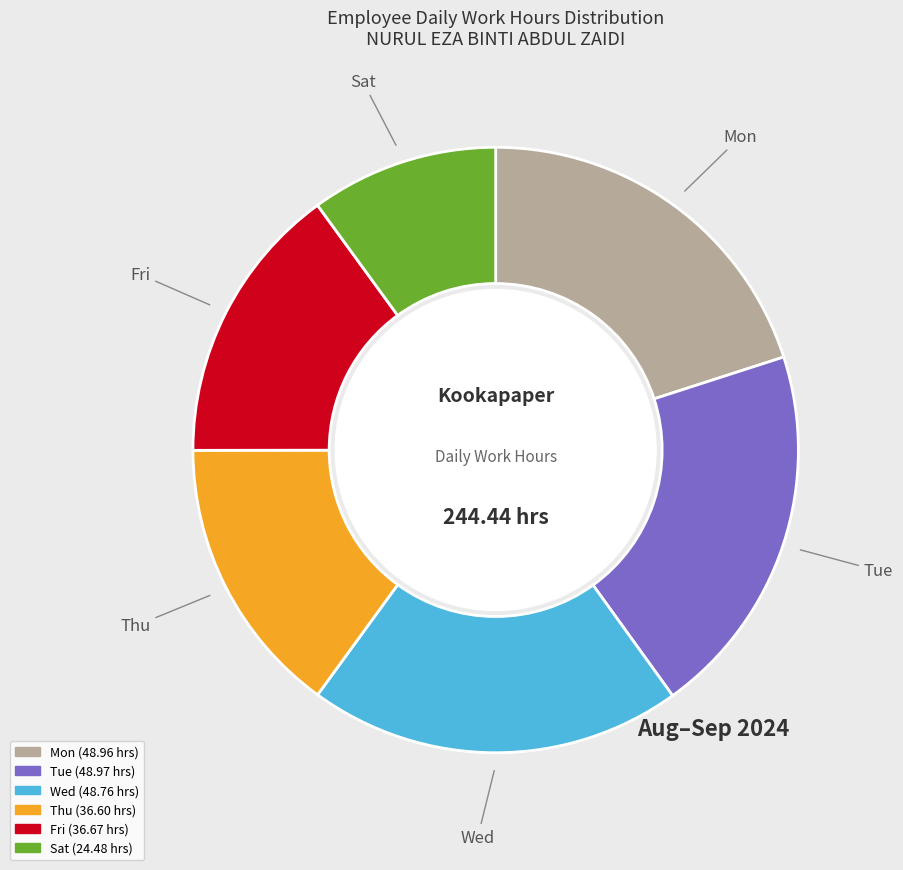

Does any single category account for the majority?

No